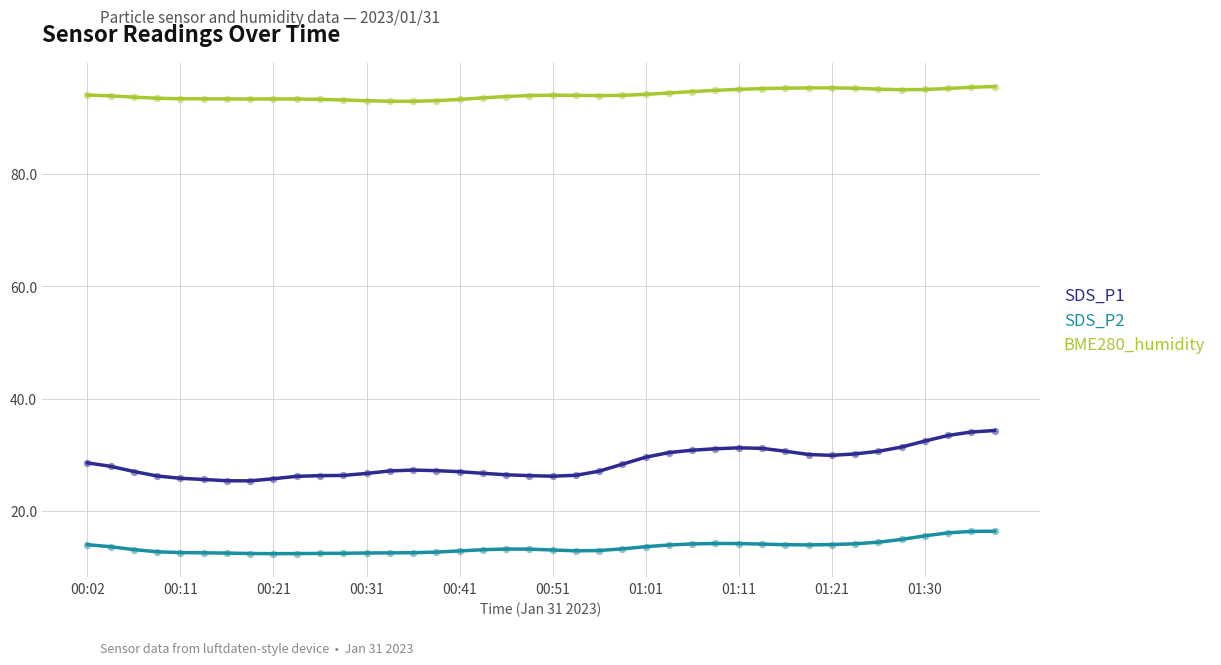

Which series has the widest spread of values?

SDS_P1